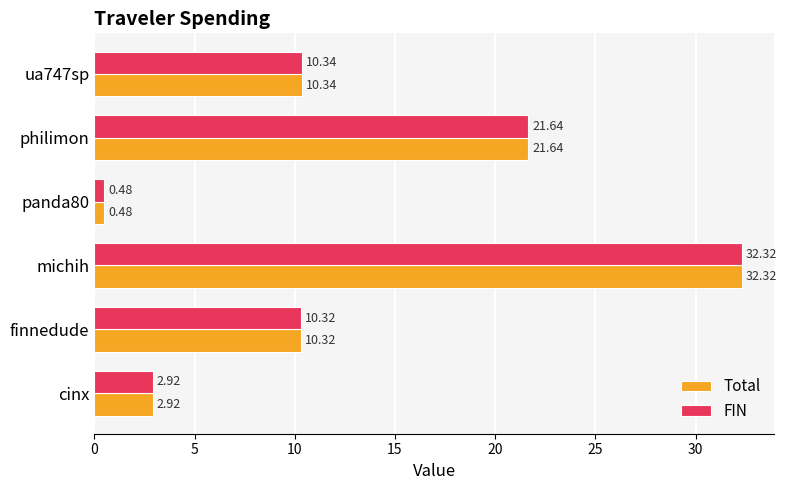

At how many categories does at least one series exceed 10?

4